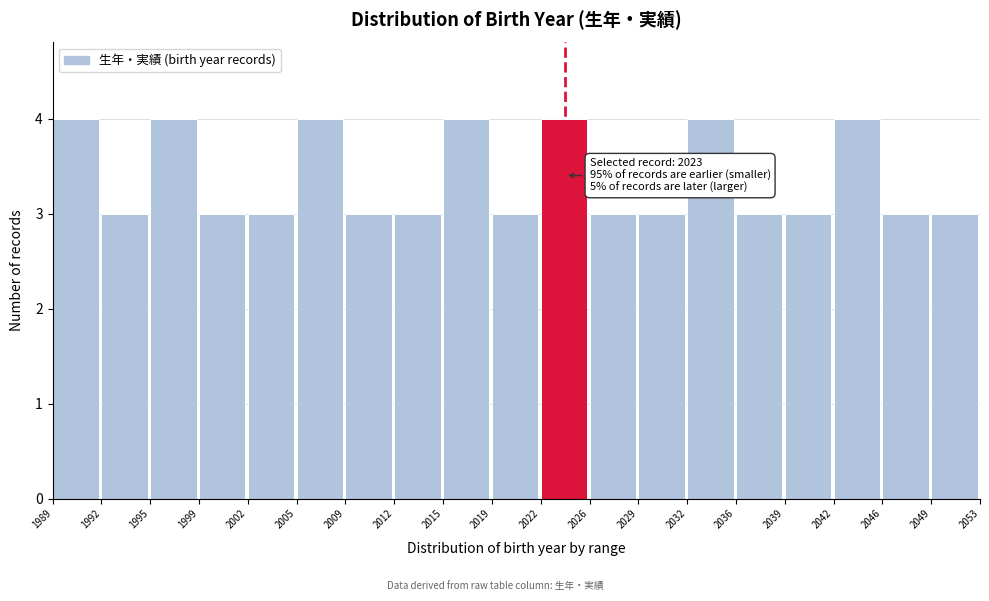

Reading left to right, extract all data points from this chart.

1989=4	1992=3	1995=4	1999=3	2002=3	2005=4	2009=3	2012=3	2015=4	2019=3	2022=4	2026=3	2029=3	2032=4	2036=3	2039=3	2042=4	2046=3	2049=3